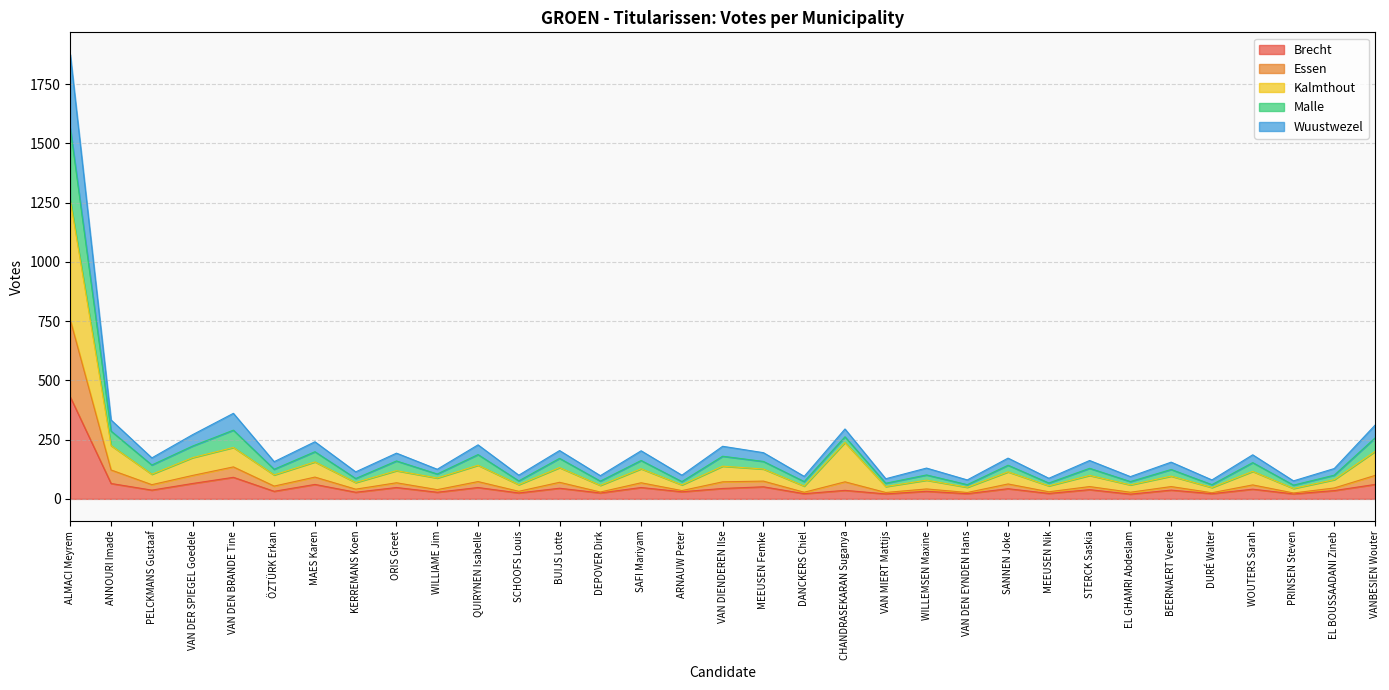

At how many categories does at least one series exceed 1177?

1